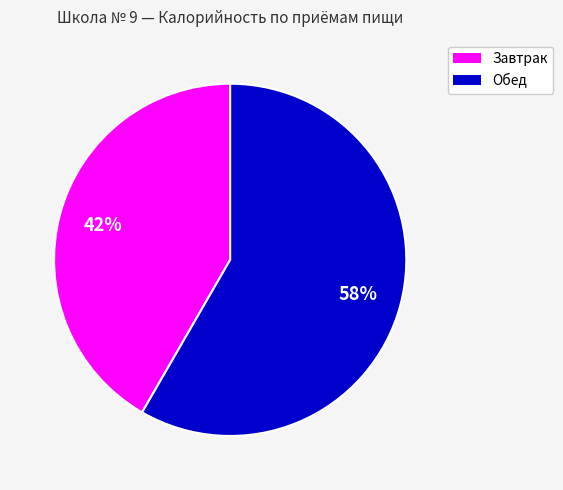

What percentage is the Обед slice, to the nearest percent?

58%